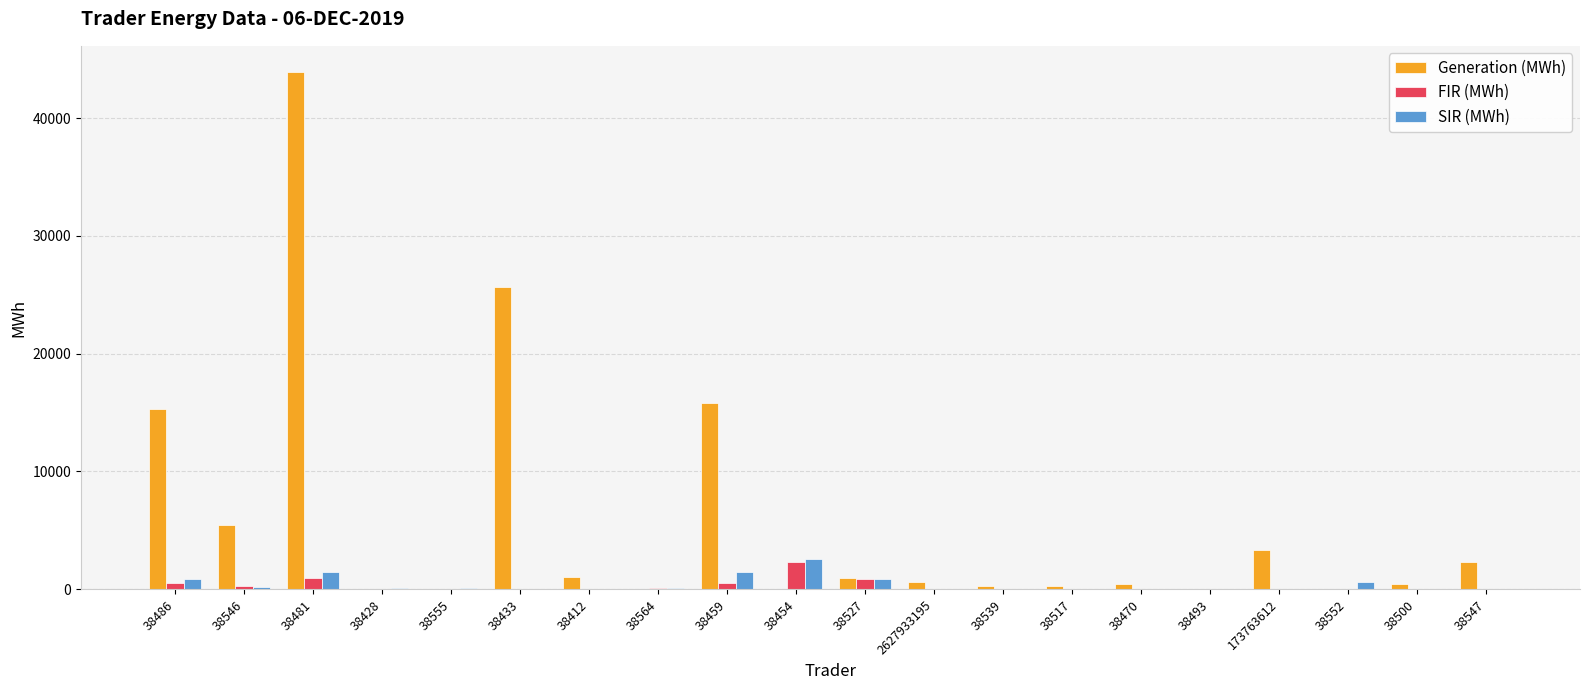

What is the maximum value shown in the chart?

43933.1